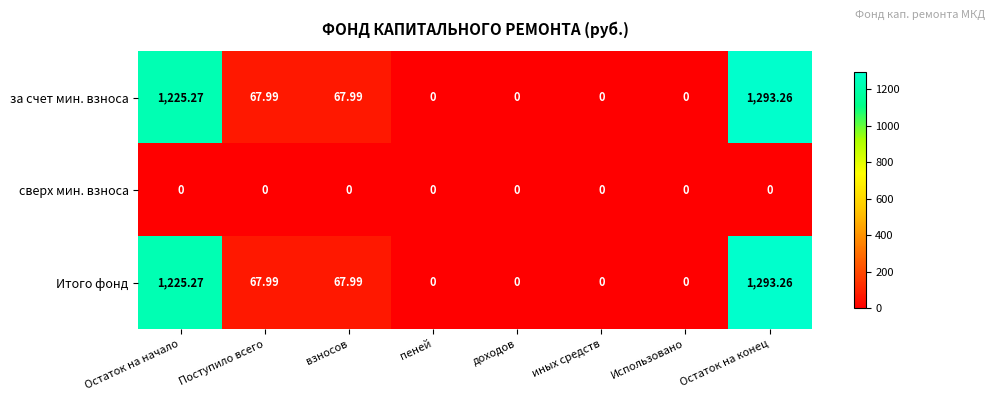

At which category is the sum across all series the highest?

Остаток на конец